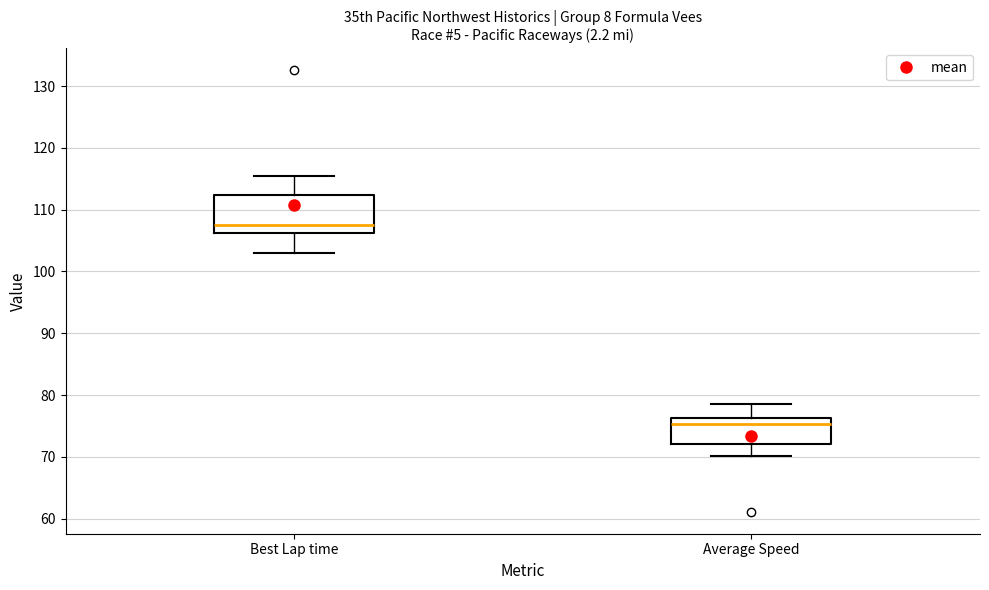

Where is the upper edge of the box for Best Lap time on the y-axis? The values are not printed on the chart, so give them approximately, as read against the axis.

112